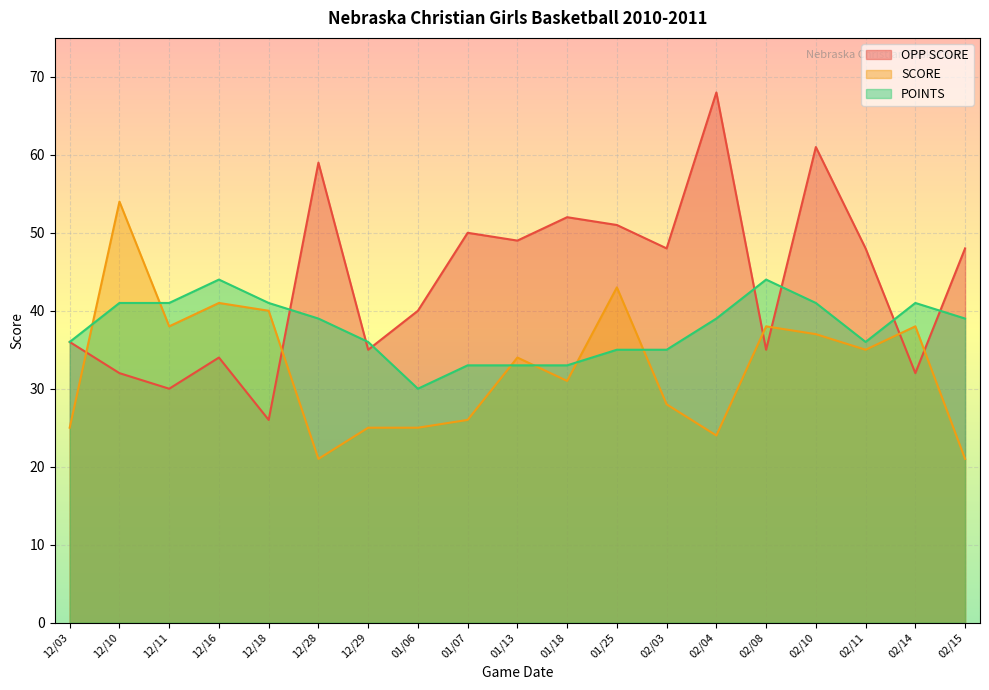

Where does the OPP SCORE series first go above 48?

12/28